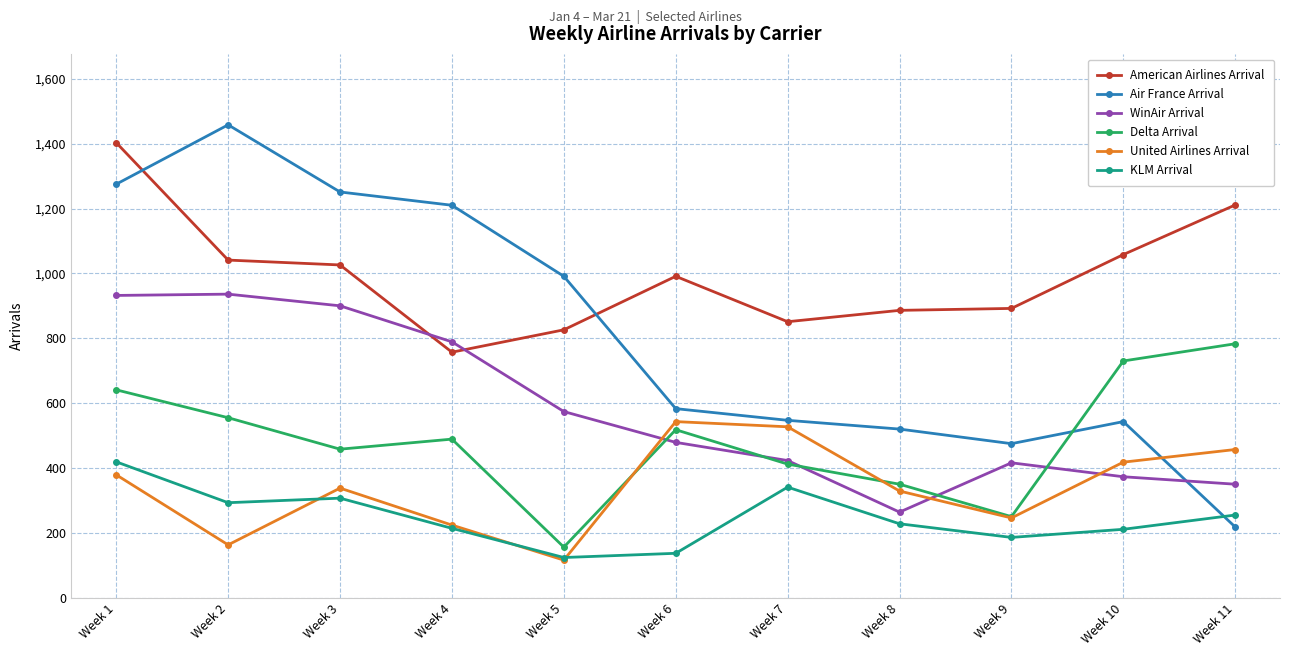

At which label does Delta Arrival reach its peak?

Week 11